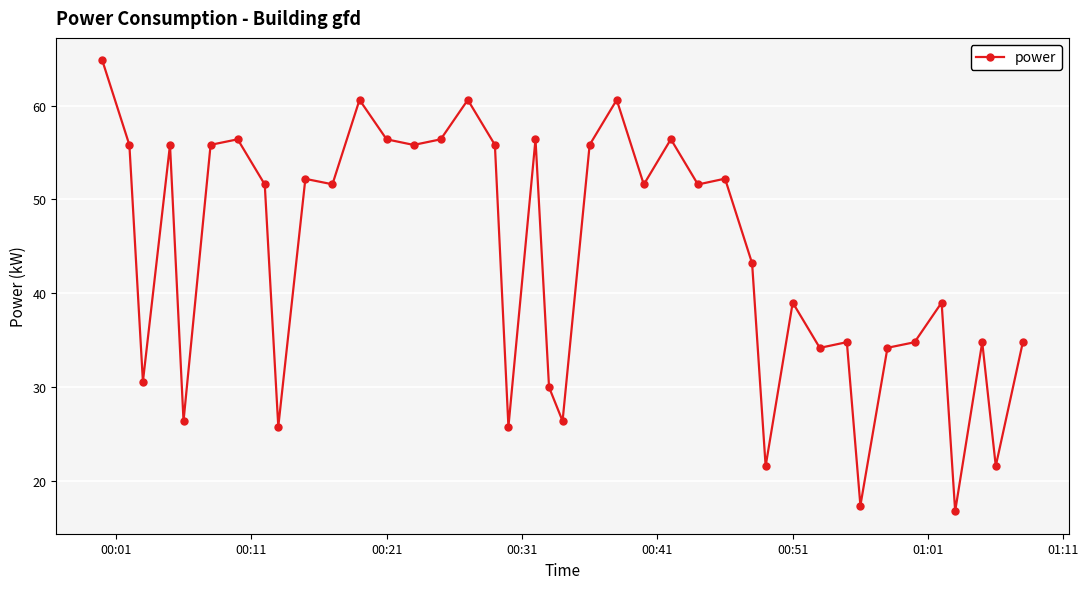

True or false: there are more than 2 points higher than both neighbors.

True